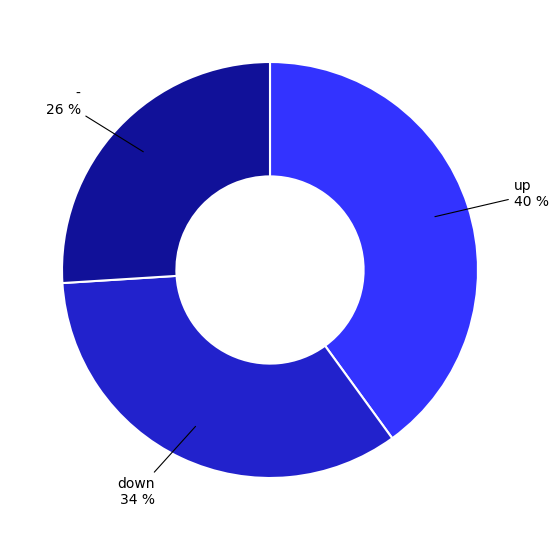

Does any single category account for the majority?

No